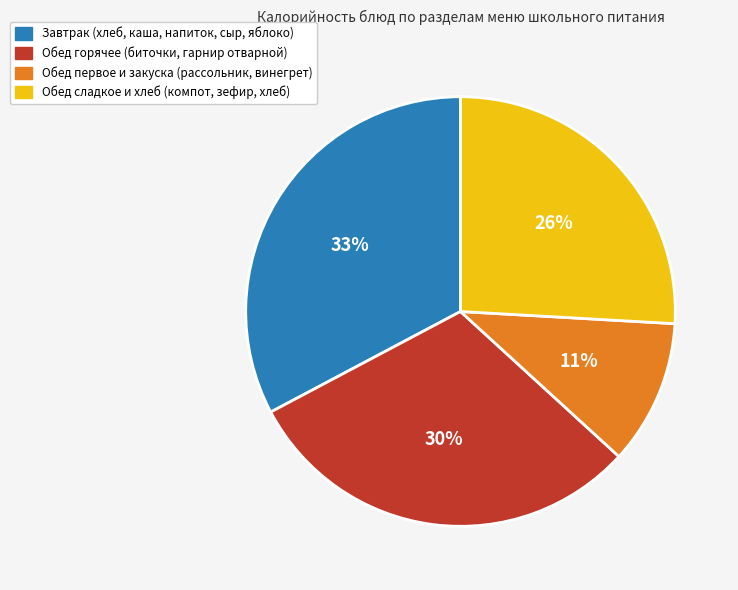

To the nearest percent, what is the difference between the largest and smallest slice percentages?

22%